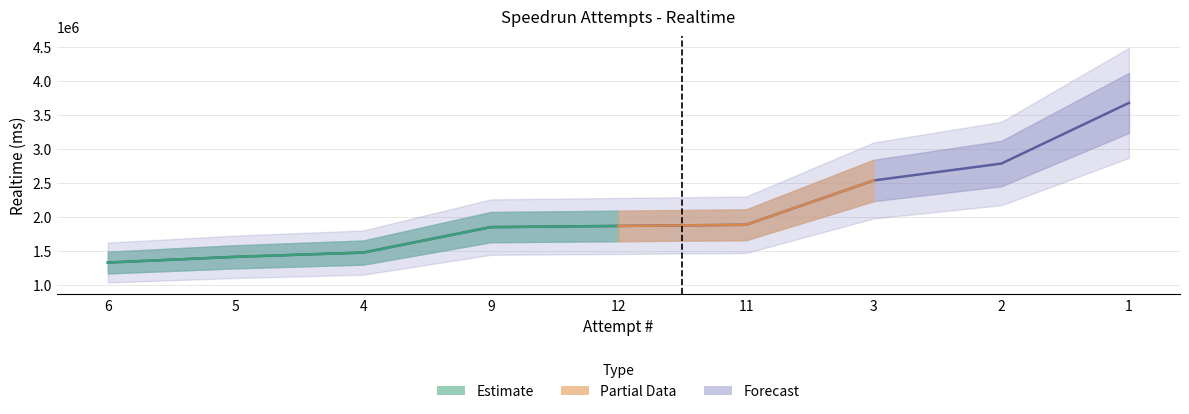

List the labels in order of value, largest first.

1, 2, 3, 11, 12, 9, 4, 5, 6